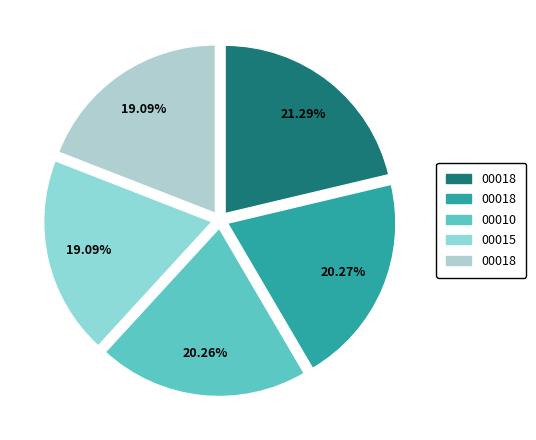

How many segments does this pie chart have?

5